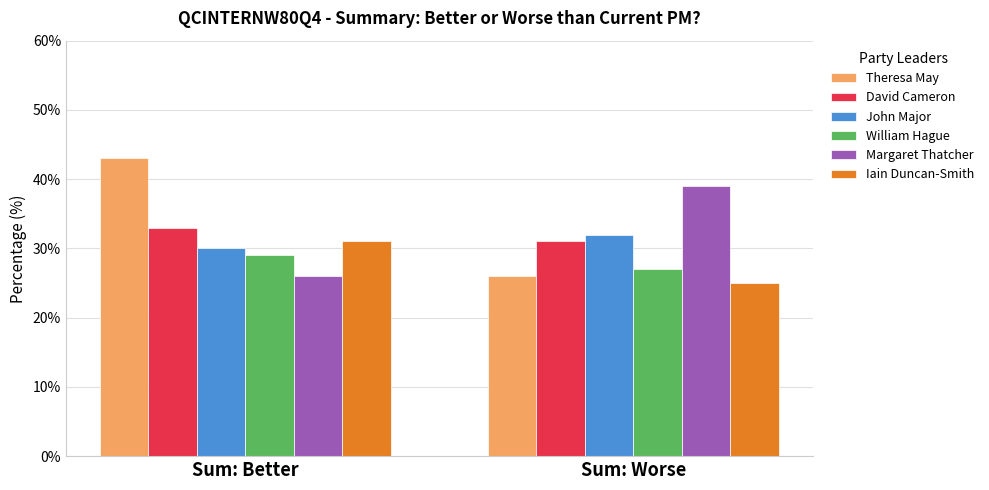

How many bars are there in each group?

6